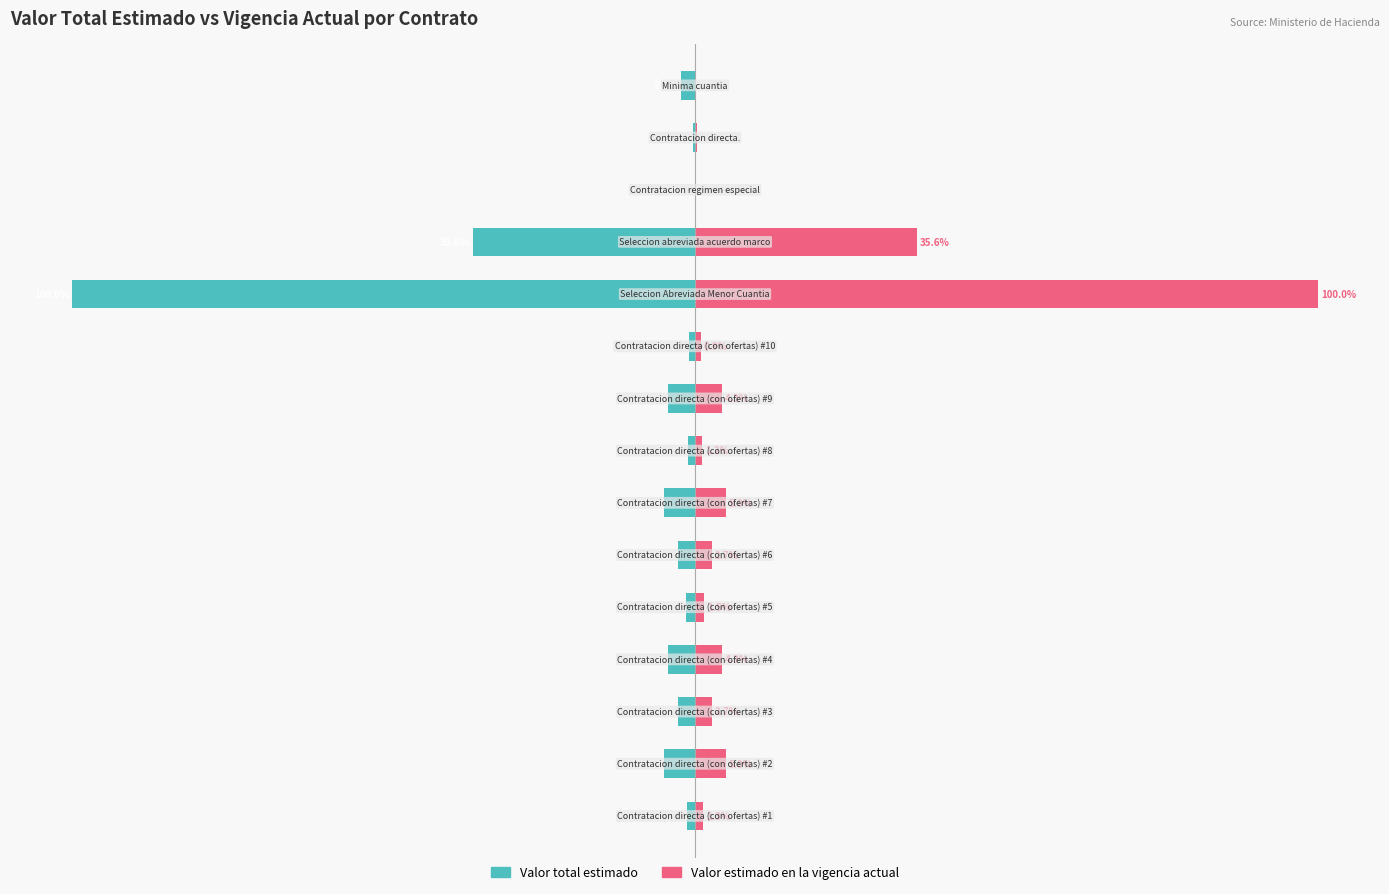

What is the sum of the Valor estimado en la vigencia actual values at 3 and 11?

39.9